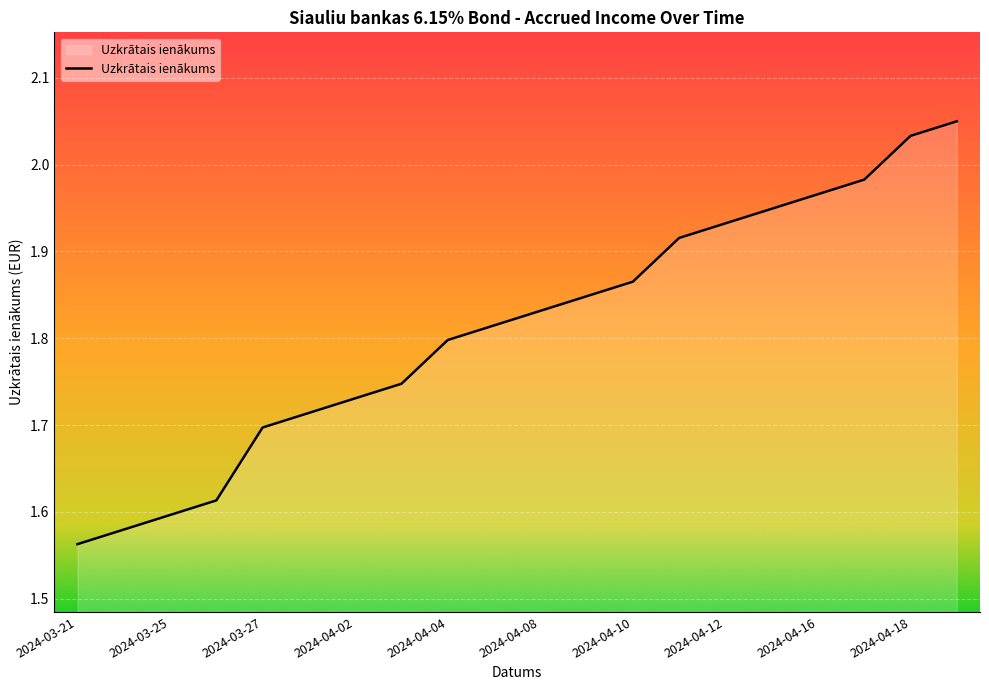

At which category does the chart reach its minimum across all series?

2024-03-21